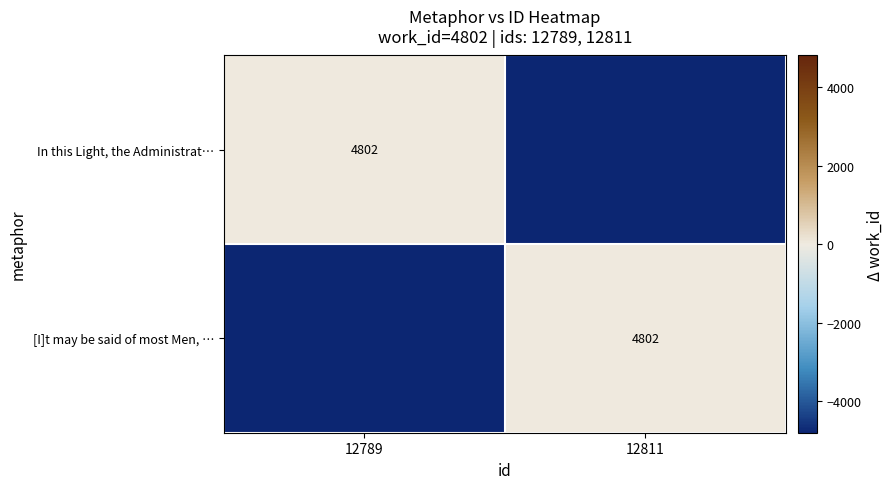

True or false: [I]t may be said of most Men, … has a value of 6714 at 12811.

False